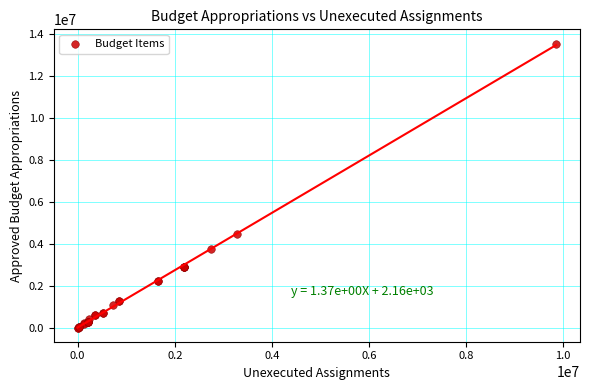

What Y value in the scatter plot is closest to 6768460?

4466813.8